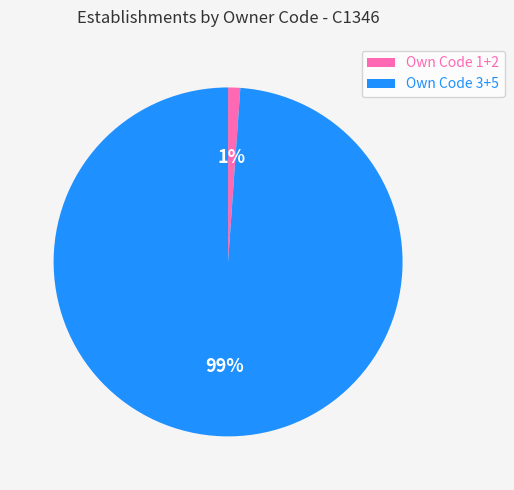

Do Own Code 3+5 and Own Code 1+2 together represent more than half of the pie?

Yes